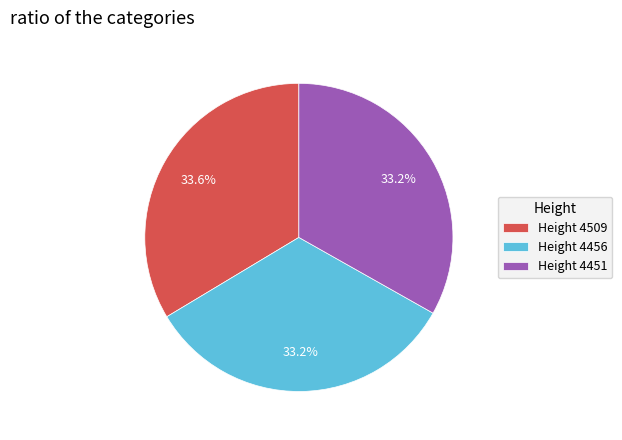

How many slices are in this pie chart?

3